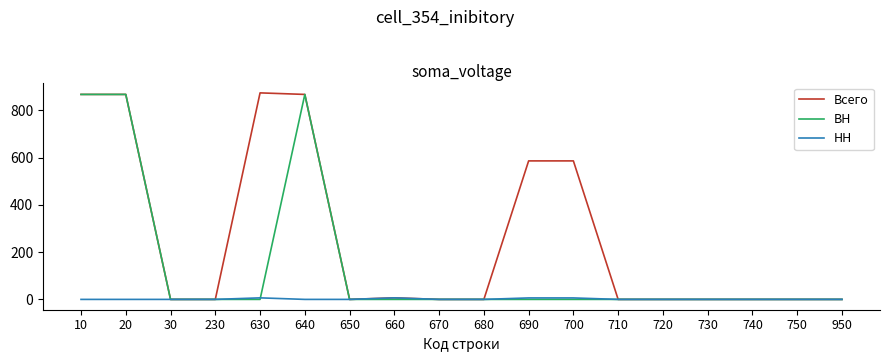

What is the spread (max minus min) of values at 10?

867.8